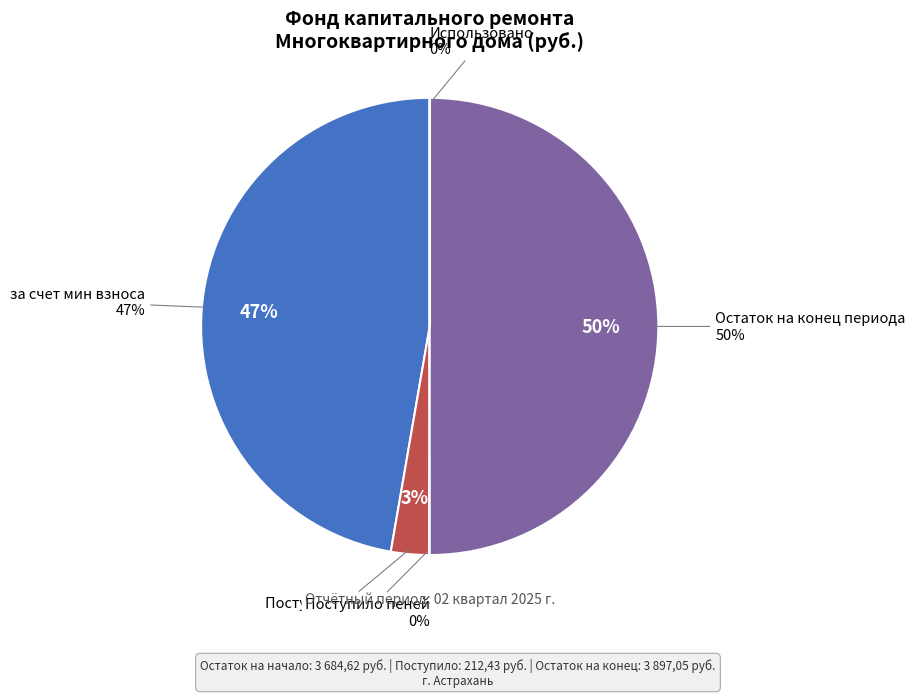

The Поступило пеней slice represents 1% of the pie. True or false?

False